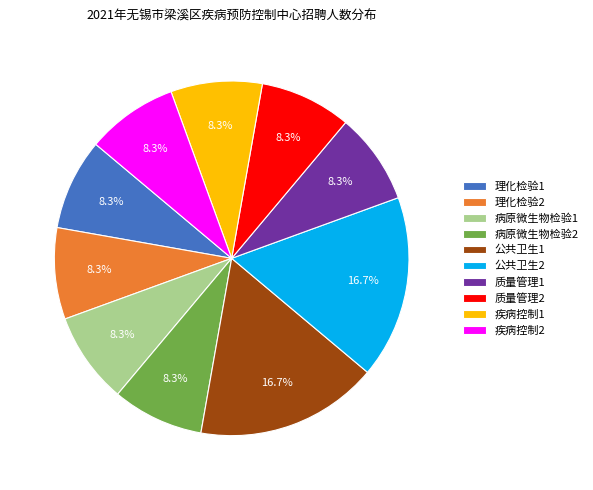

Which has a higher value, 理化检验1 or 公共卫生2?

公共卫生2